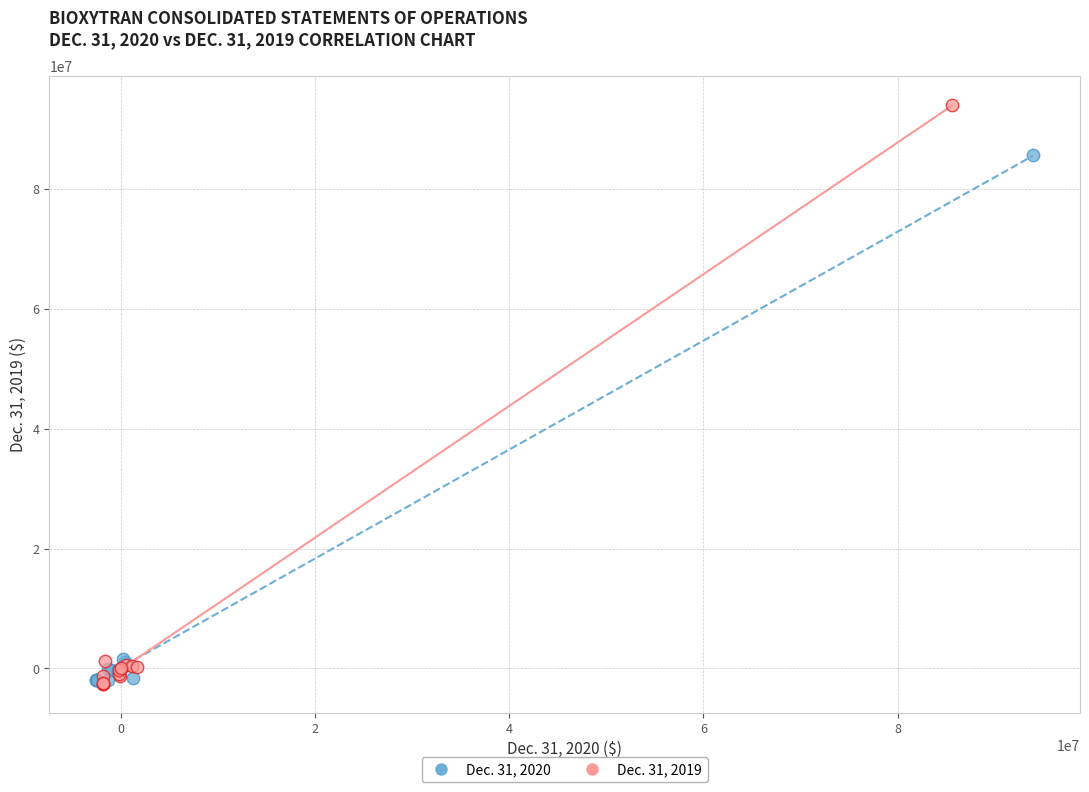

Which series contains the highest Y value?

Dec. 31, 2019